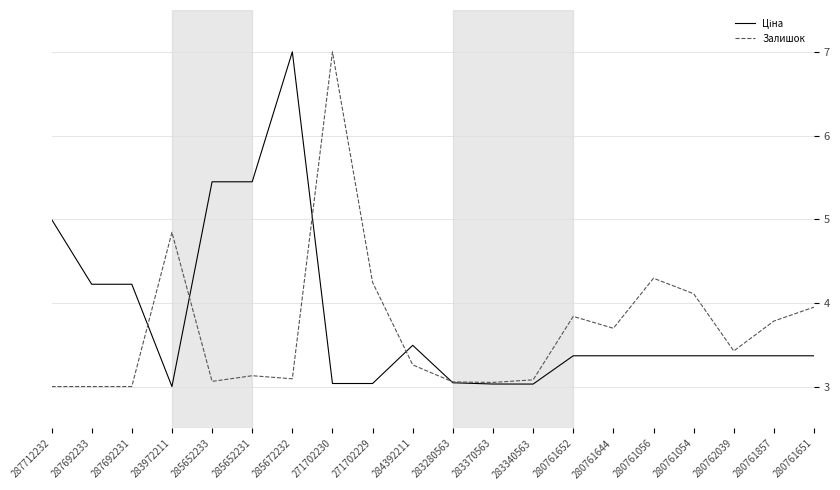

What is the total value across all series at 271702229?

7.3